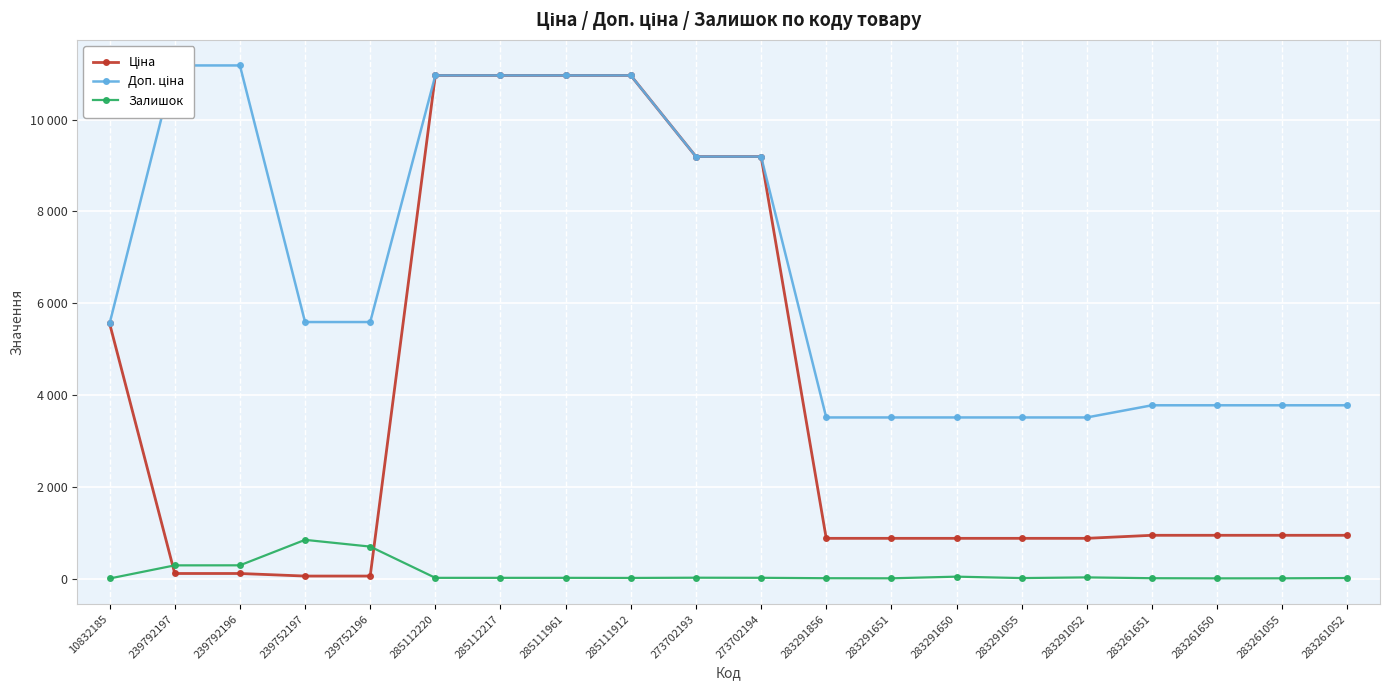

Reading left to right, list all the values displayed in this chart.

Ціна: 10832185=5560.3	239792197=111.8	239792196=111.8	239752197=55.9	239752196=55.9	285112220=10964.4	285112217=10964.4	285111961=10964.4	285111912=10964.4	273702193=9196.3	273702194=9196.3	283291856=878.0	283291651=878.0	283291650=878.0	283291055=878.0	283291052=878.0	283261651=944.2	283261650=944.2	283261055=944.2	283261052=944.2
Доп. ціна: 10832185=5560.3	239792197=11182.0	239792196=11182.0	239752197=5591.0	239752196=5591.0	285112220=10964.4	285112217=10964.4	285111961=10964.4	285111912=10964.4	273702193=9196.3	273702194=9196.3	283291856=3511.9	283291651=3511.9	283291650=3511.9	283291055=3511.9	283291052=3511.9	283261651=3777.0	283261650=3777.0	283261055=3777.0	283261052=3777.0
Залишок: 10832185=3.0	239792197=289.0	239792196=290.0	239752197=845.0	239752196=698.0	285112220=17.0	285112217=17.0	285111961=17.0	285111912=15.0	273702193=20.0	273702194=18.0	283291856=9.0	283291651=7.0	283291650=43.0	283291055=12.0	283291052=27.0	283261651=9.0	283261650=6.0	283261055=7.0	283261052=13.0